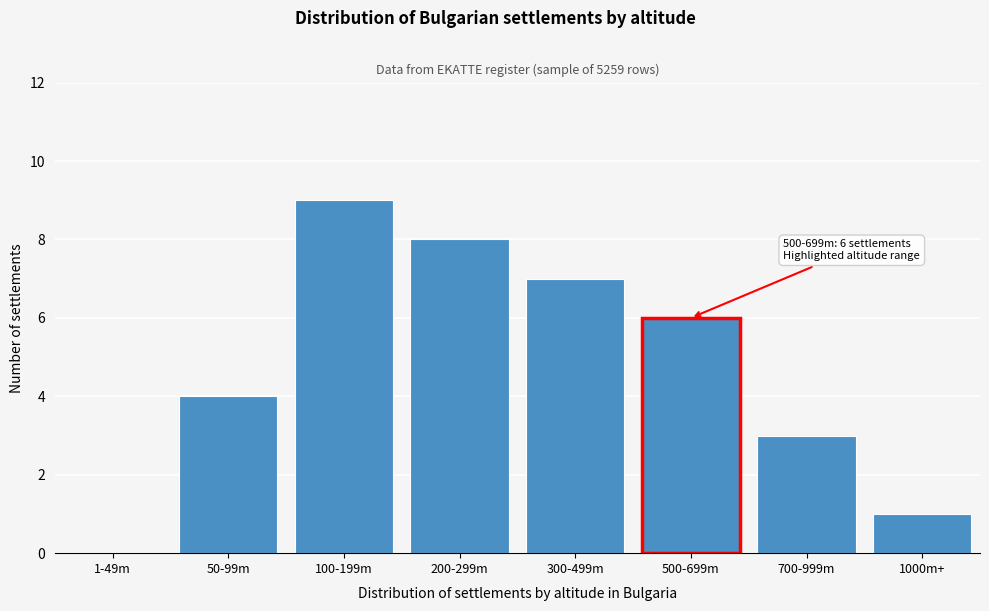

Reading right to left, what are all the values shown in this chart?

1000m+=1	700-999m=3	500-699m=6	300-499m=7	200-299m=8	100-199m=9	50-99m=4	1-49m=0